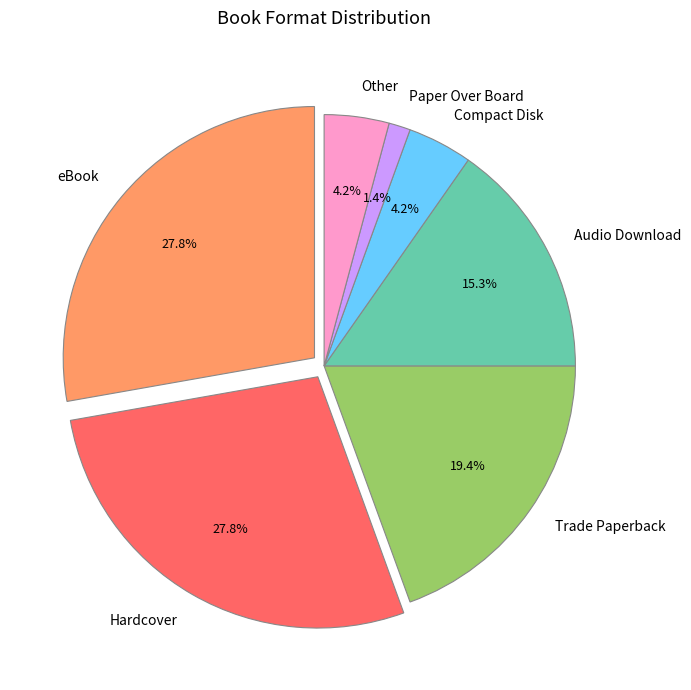

Which slice is the smallest?

Paper Over Board